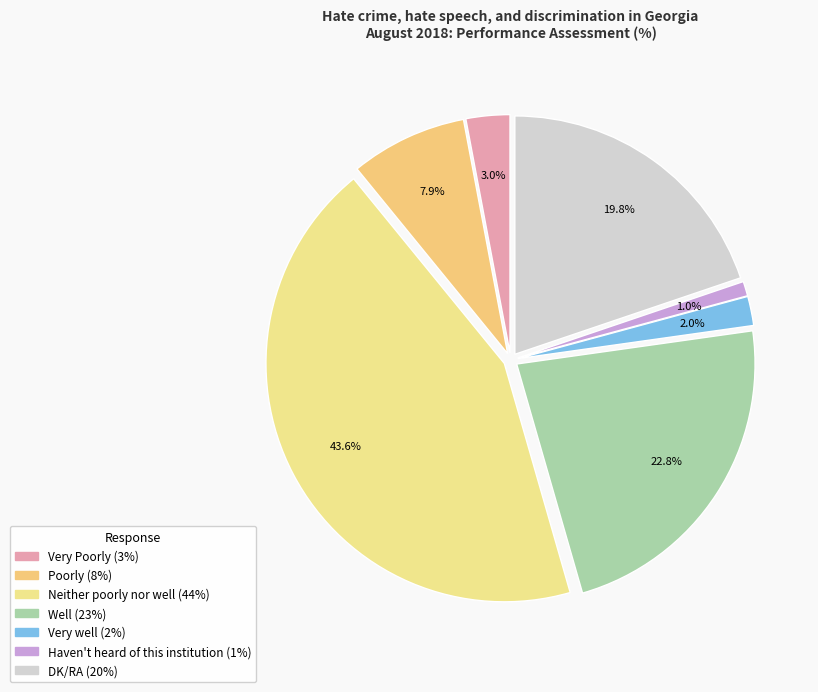

To the nearest percent, what percentage of the pie is Very Poorly?

3%